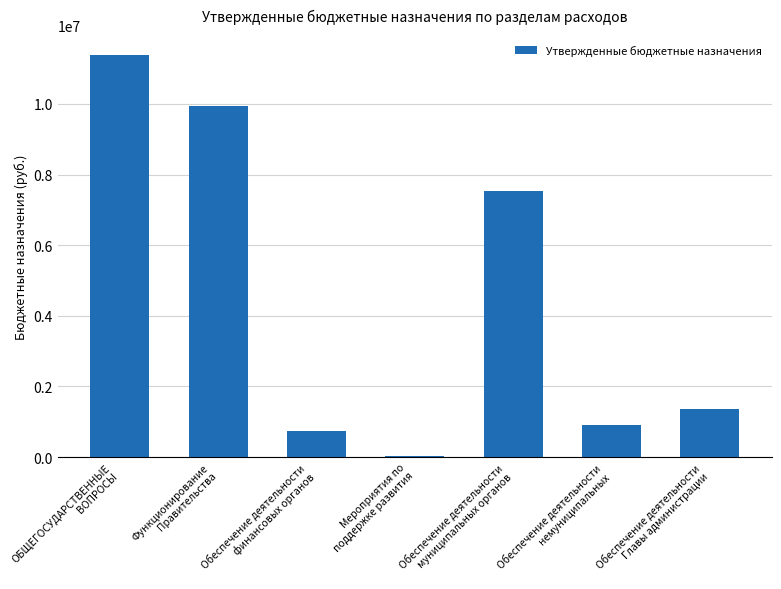

What is the sum of the values at Мероприятия по
поддержке развития and Обеспечение деятельности
Главы администрации?

1384000.0